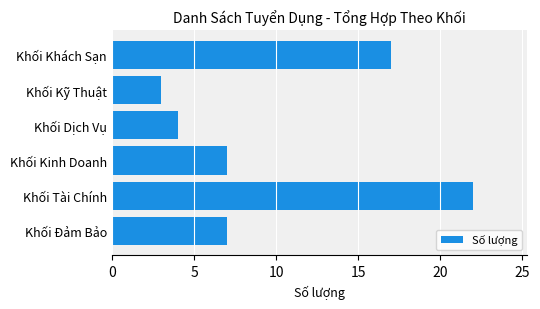

How many distinct data groups are displayed?

1